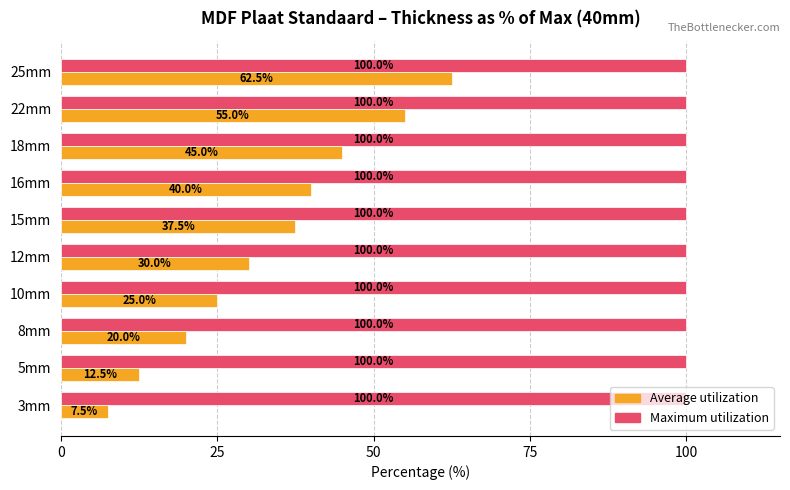

Is the value of Average utilization at 25mm greater than the value of Maximum utilization at 8mm?

No